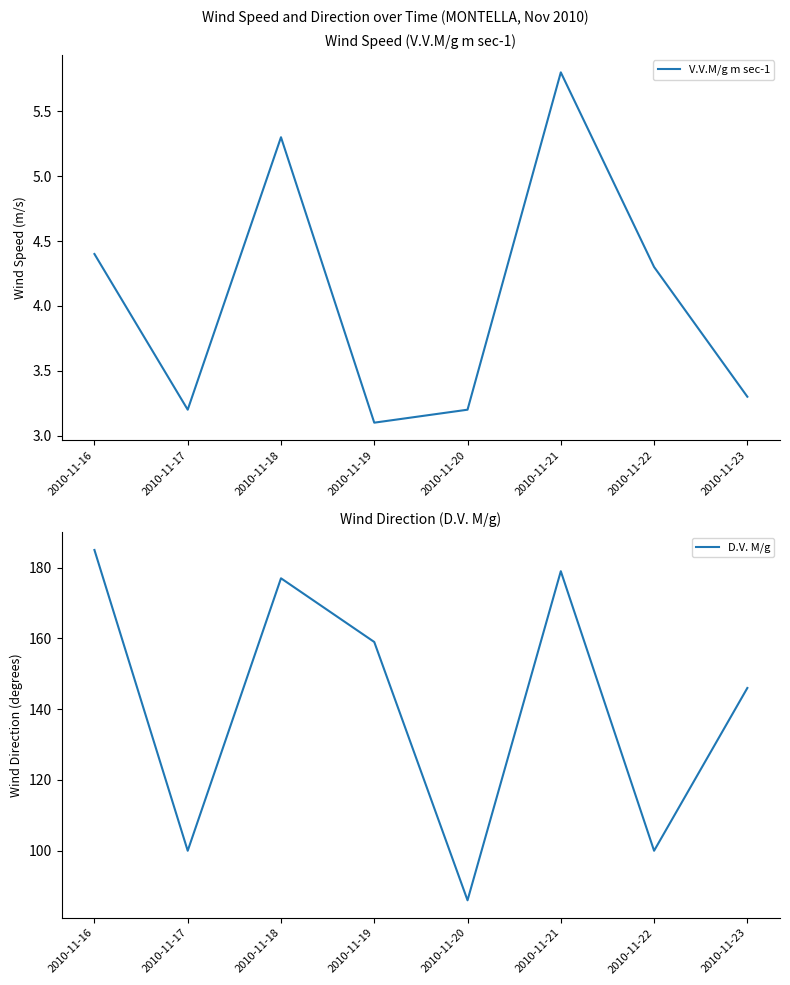

At which label does V.V.M/g m sec-1 reach its minimum?

2010-11-19